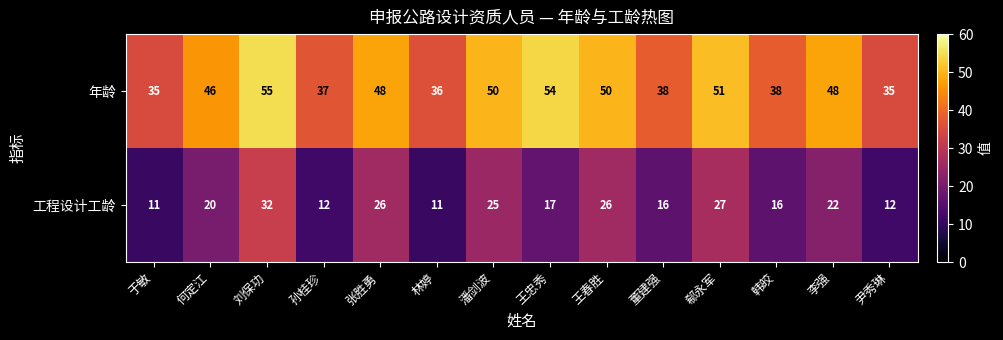

Reading left to right, extract all data points from this chart.

年龄: 于敏=35	何定江=46	刘保功=55	孙桂珍=37	张胜勇=48	林婷=36	潘剑波=50	王忠秀=54	王春胜=50	董建强=38	郗永军=51	韩皎=38	李强=48	尹秀琳=35
工程设计工龄: 于敏=11	何定江=20	刘保功=32	孙桂珍=12	张胜勇=26	林婷=11	潘剑波=25	王忠秀=17	王春胜=26	董建强=16	郗永军=27	韩皎=16	李强=22	尹秀琳=12